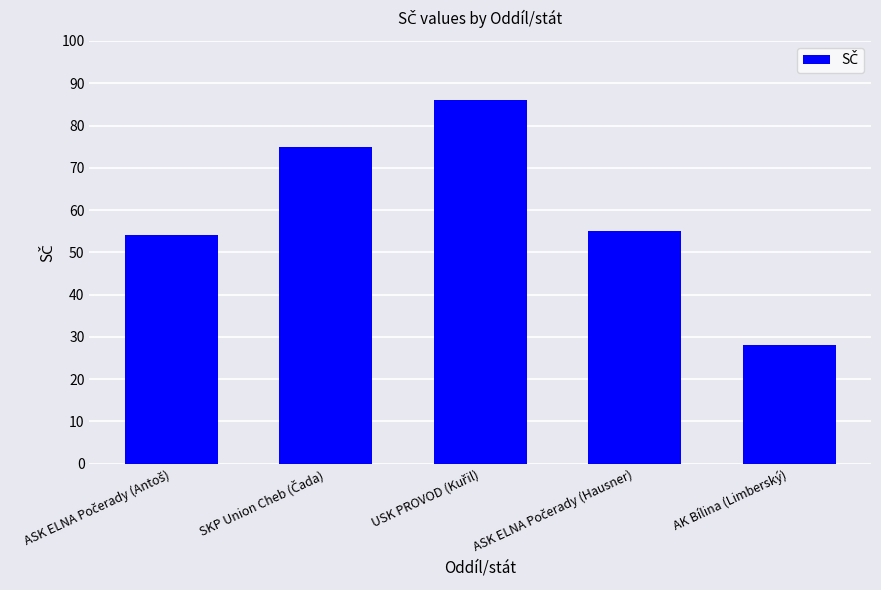

Read the value at AK Bílina (Limberský).

28